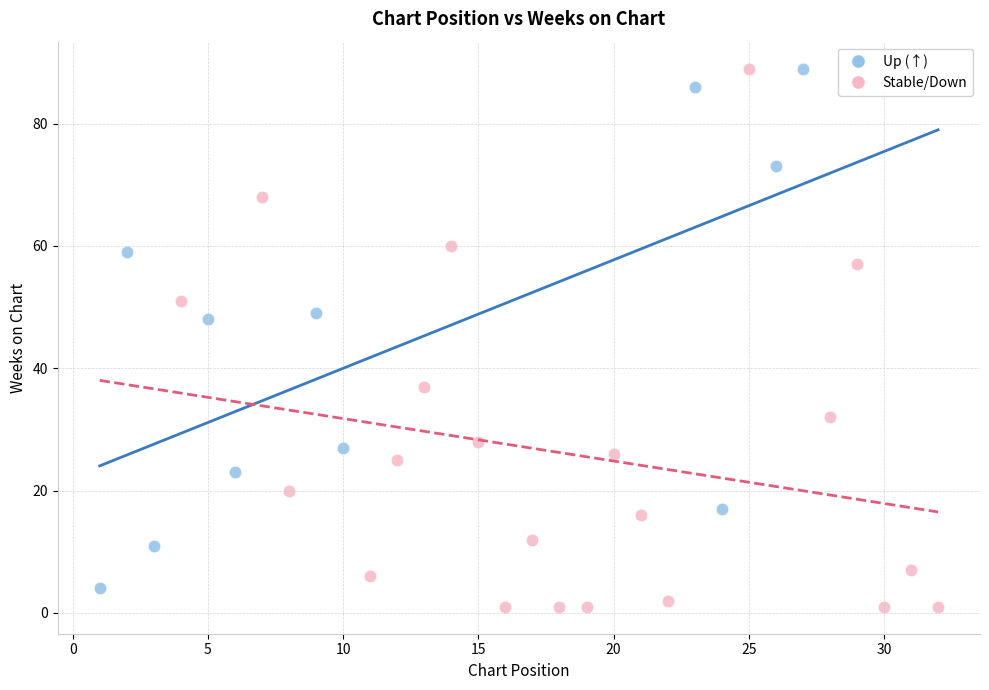

Which series has the largest Y range (max minus min)?

Stable/Down